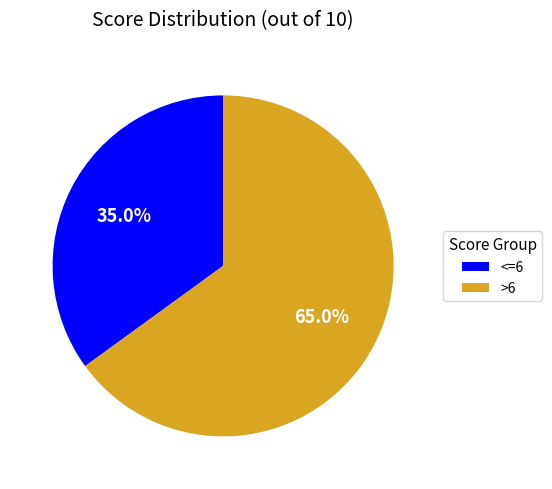

What is the largest slice in the pie chart?

>6